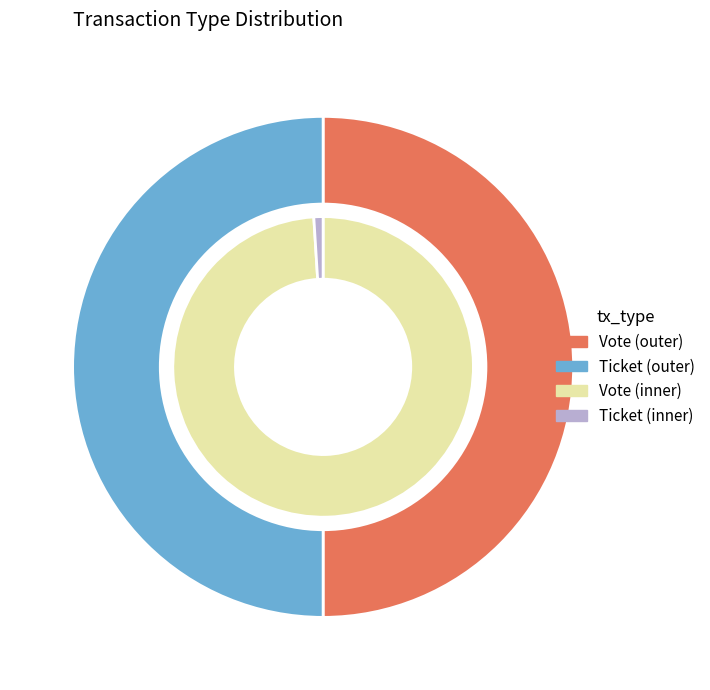

Is the sum of Ticket and Vote greater than half?

Yes